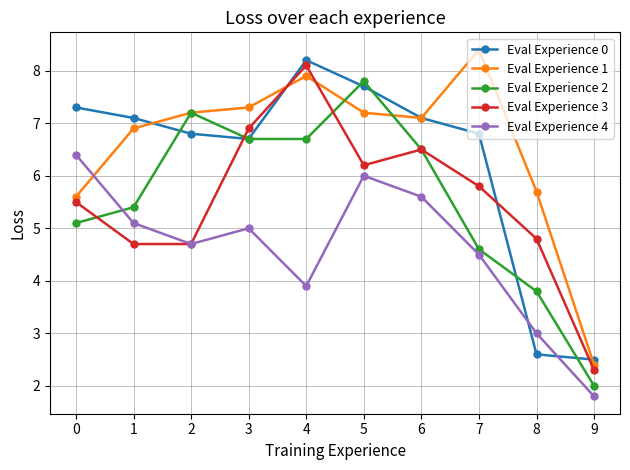

What are all the series names shown in the legend?

Eval Experience 0, Eval Experience 1, Eval Experience 2, Eval Experience 3, Eval Experience 4